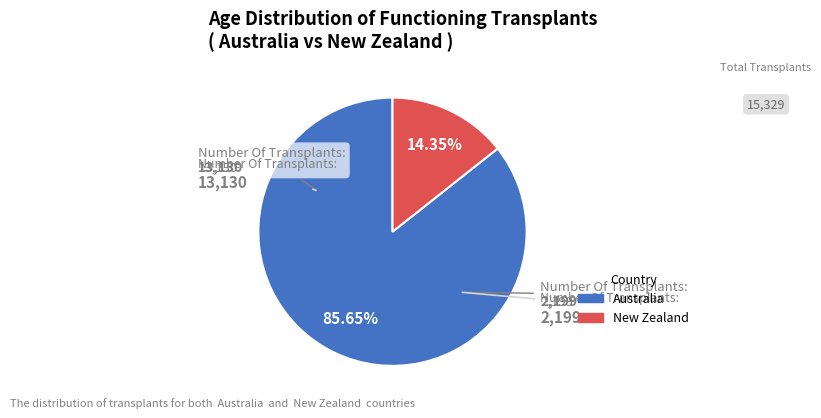

Is New Zealand the majority of the pie?

No